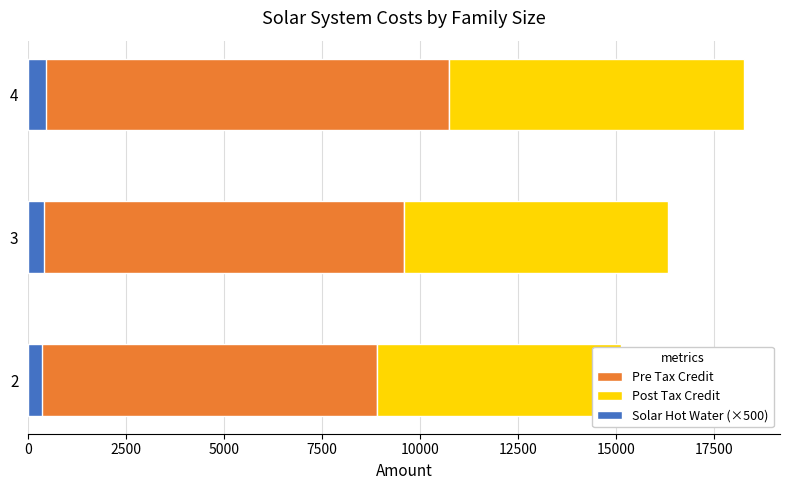

What is the sum of the Post Tax Credit values at 4 and 2?

13755